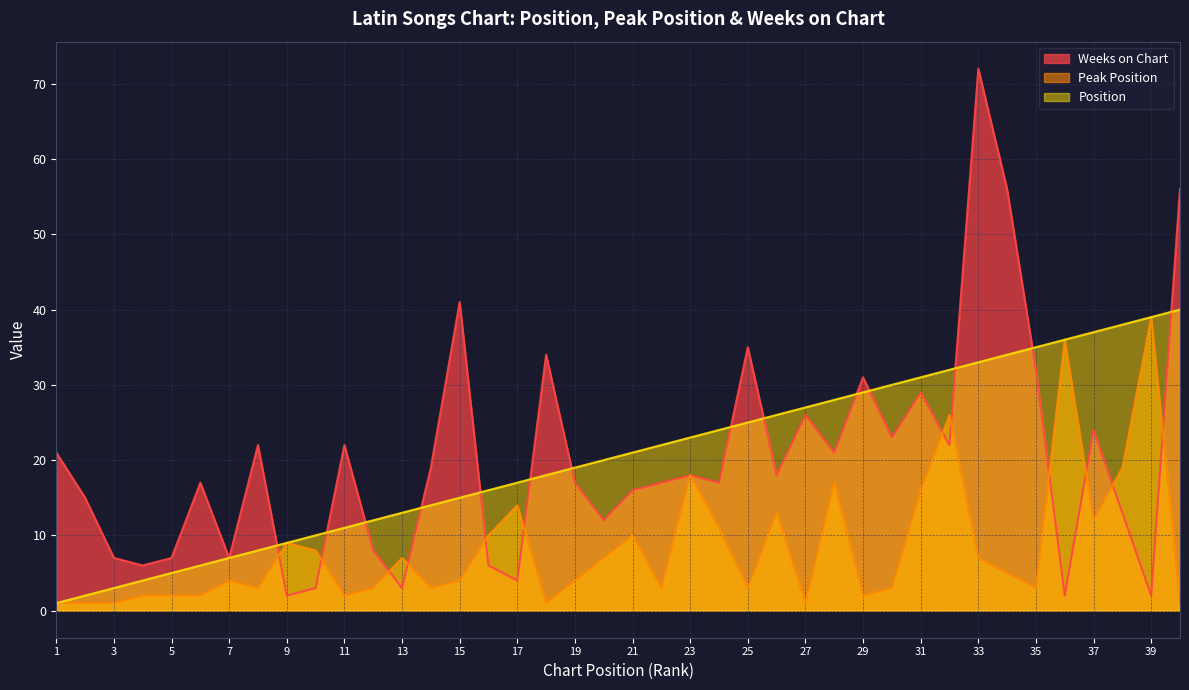

How many interior local valleys does the Weeks on Chart series have?

13